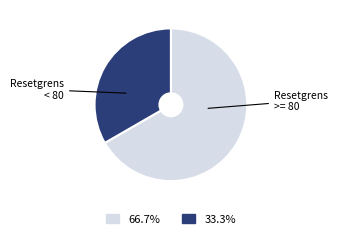

Is there any slice that represents more than half of the pie?

Yes